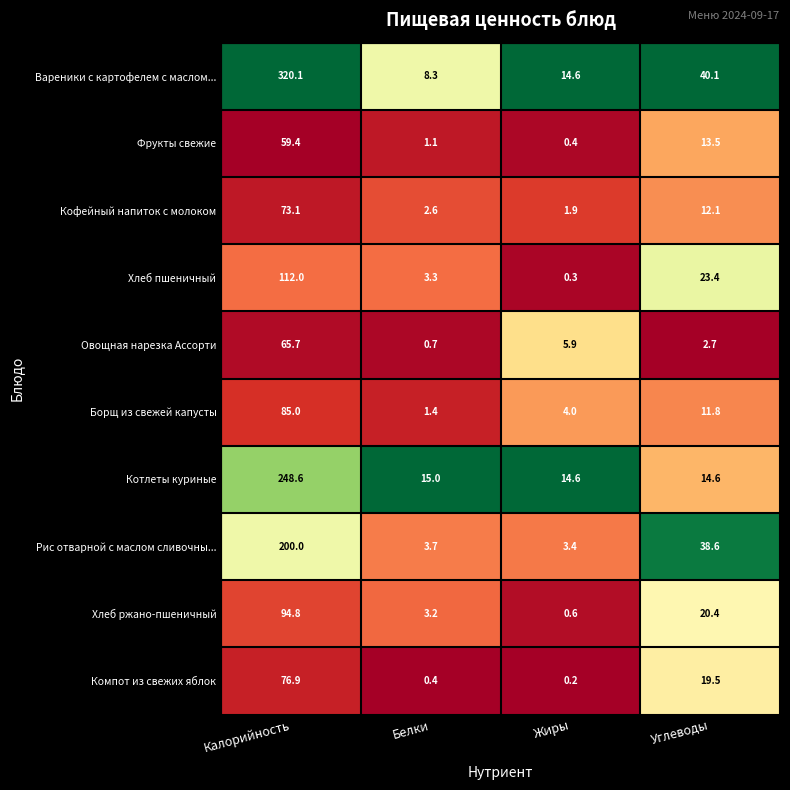

How many data points does each series have?

4